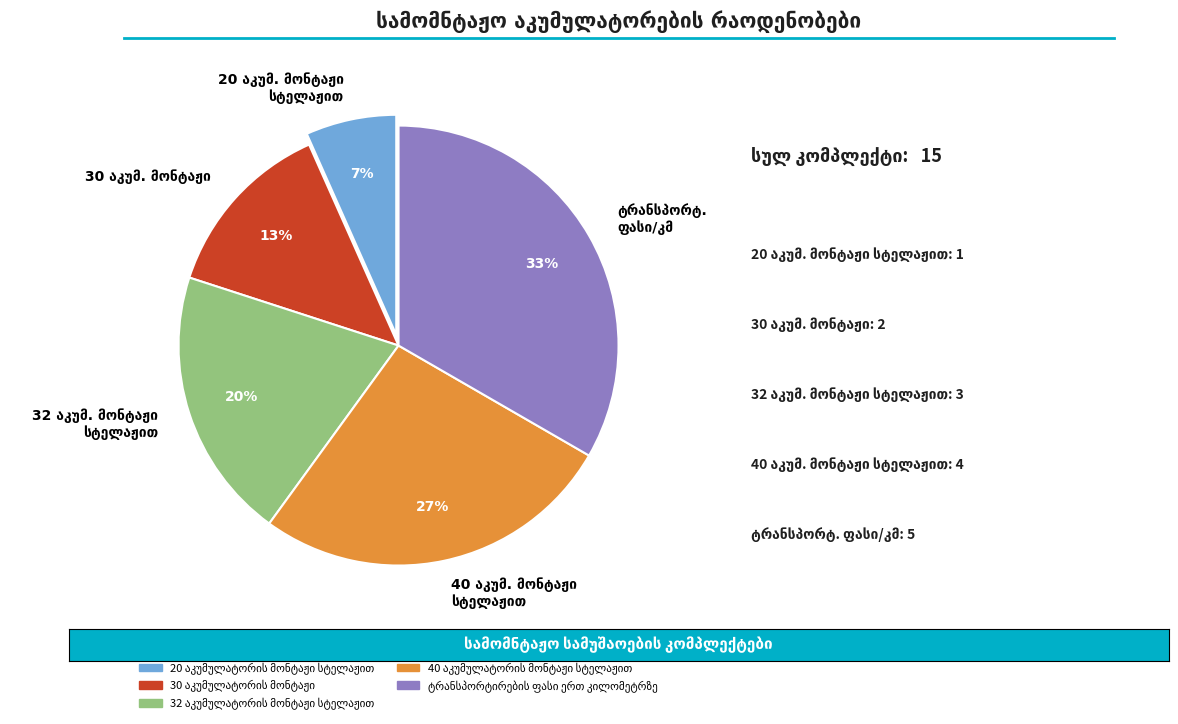

To the nearest percent, what is the average slice percentage?

20%